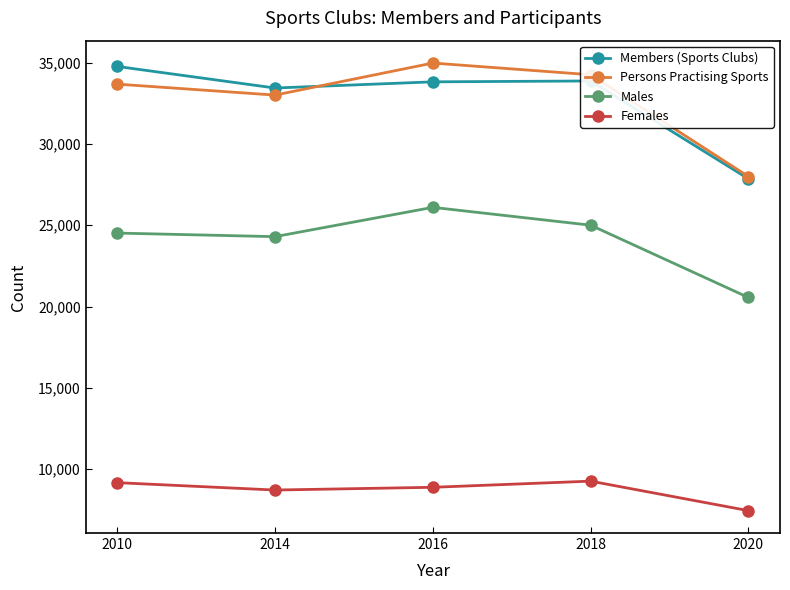

How many lines are shown in the chart?

4